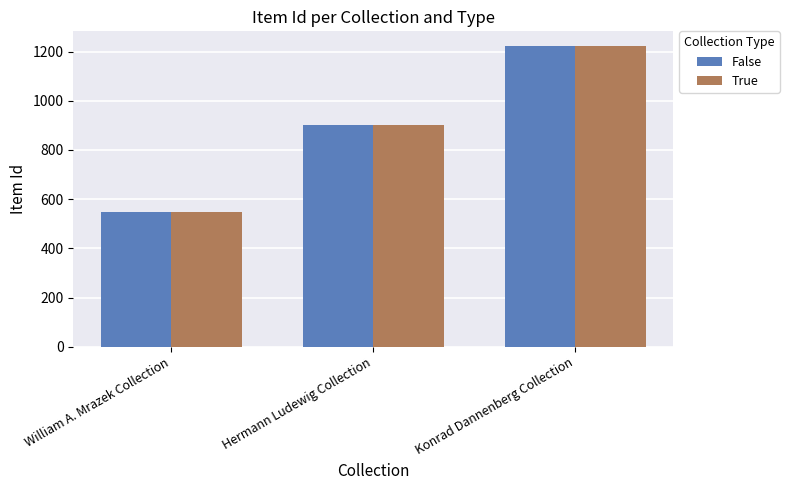

Read the True value at Hermann Ludewig Collection.

903